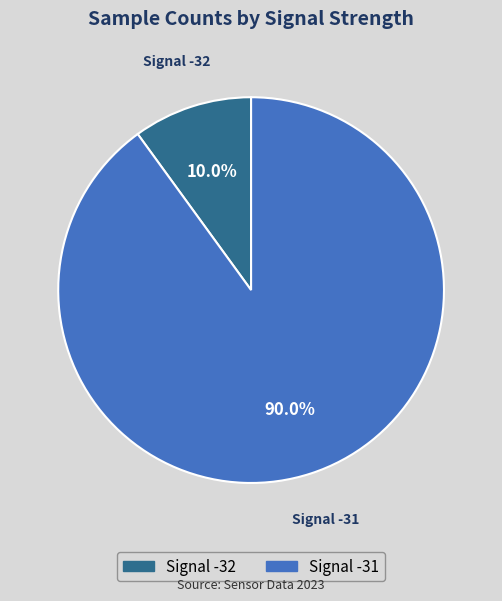

Does any single category account for the majority?

Yes